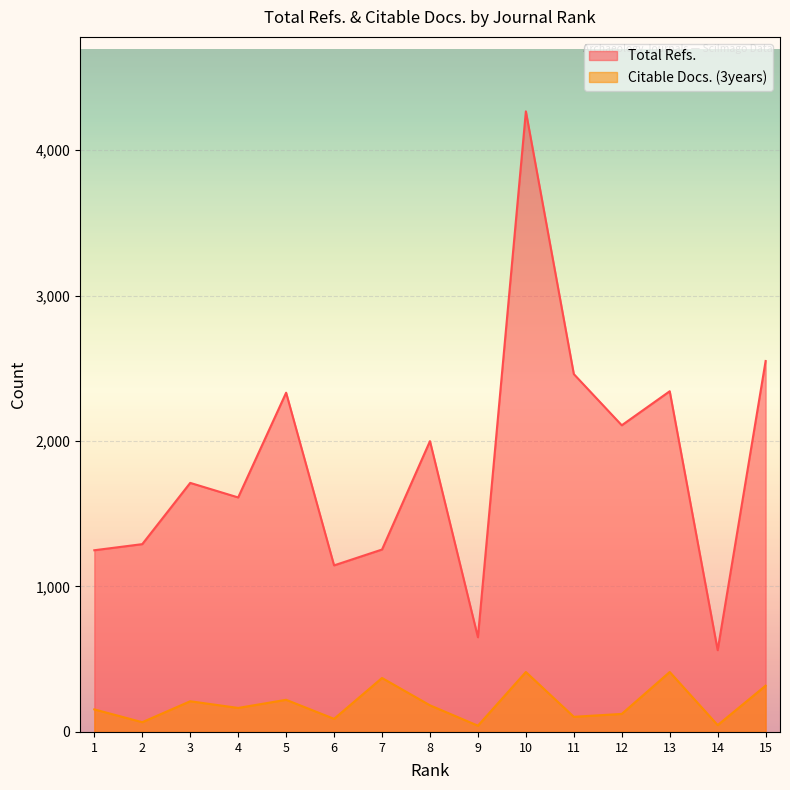

At which label is Total Refs. closest to 2414?

11